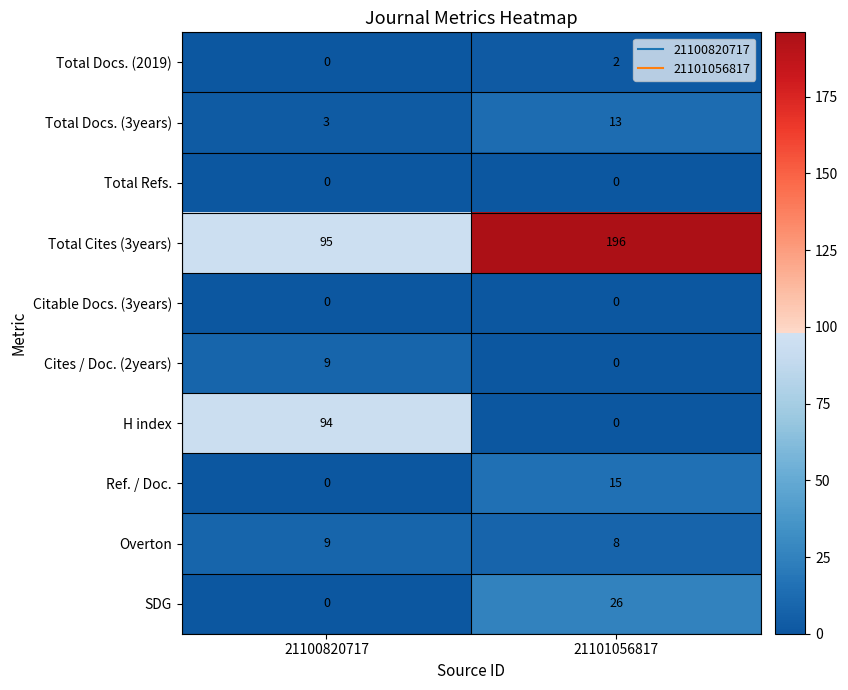

Which series has the largest range (max minus min)?

Total Cites (3years)